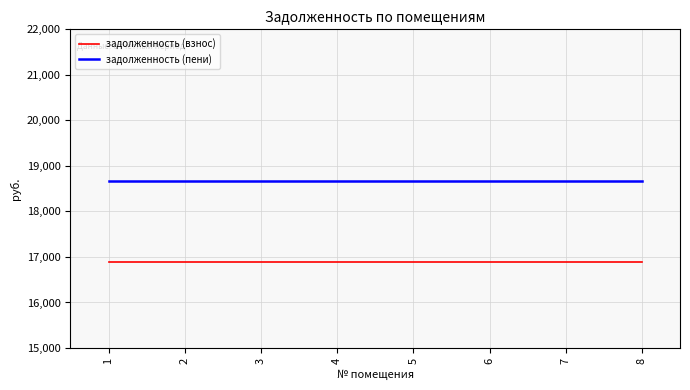

The задолженность (взнос) series shows 16891.7 at 7. True or false?

True